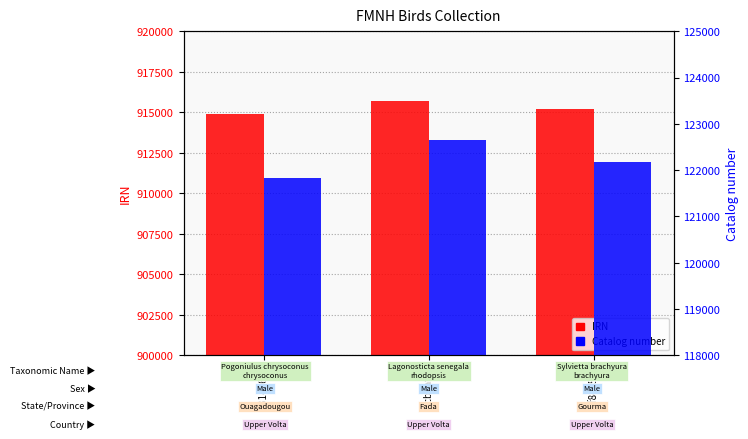

List the series in order of their overall mean, highest first.

IRN, Catalog number